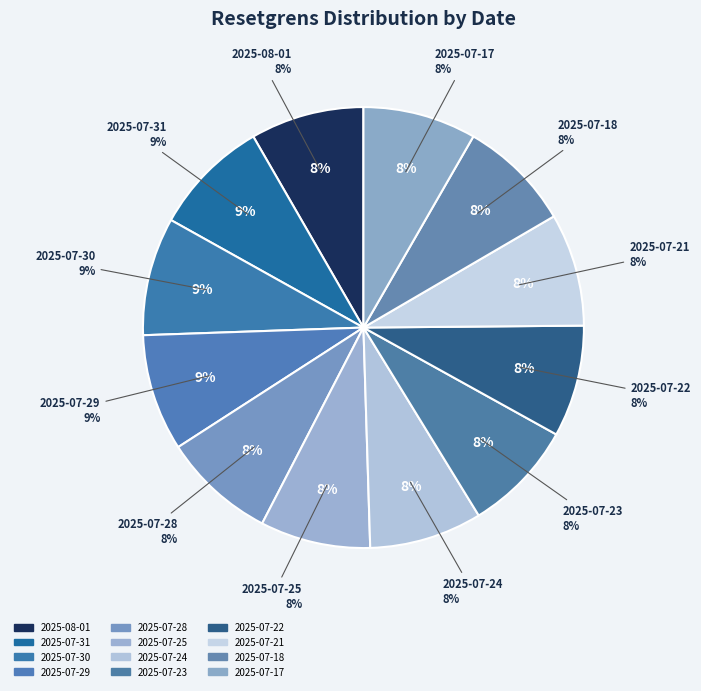

What is the smallest slice in the pie chart?

2025-07-25